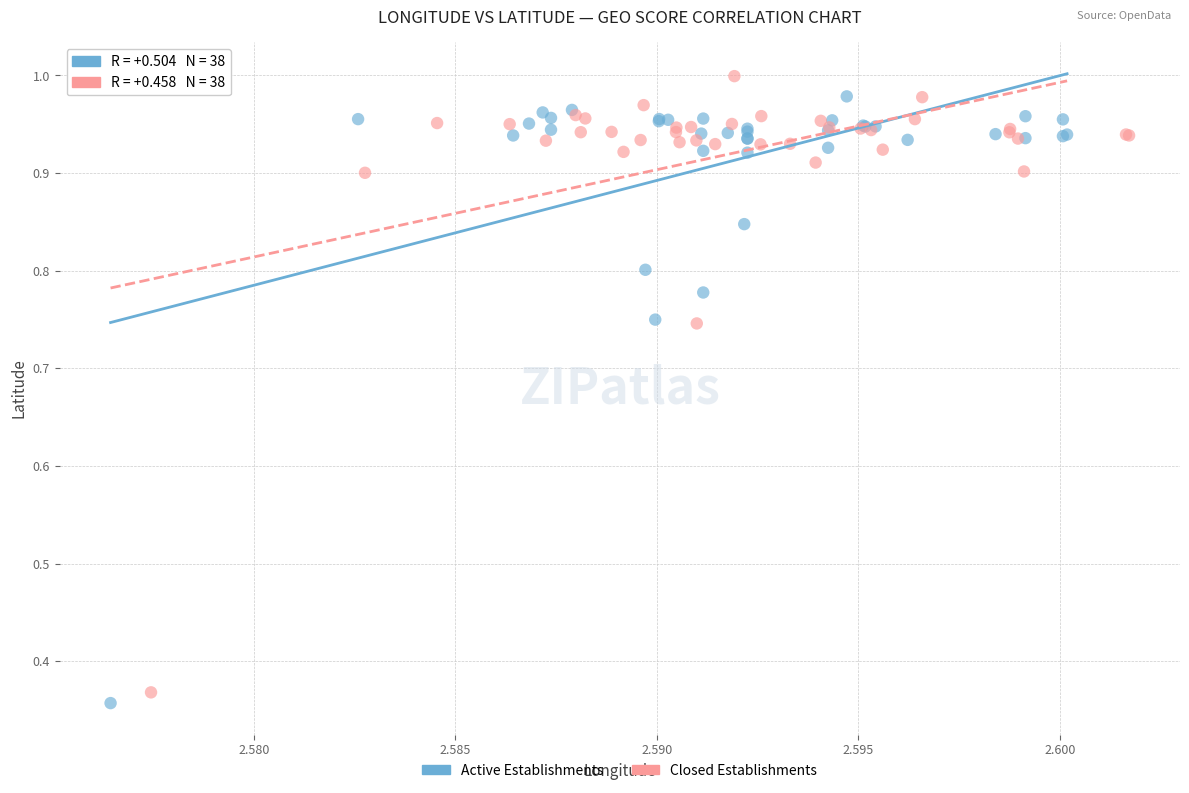

What are all the series names shown in the legend?

Active Establishments, Closed Establishments